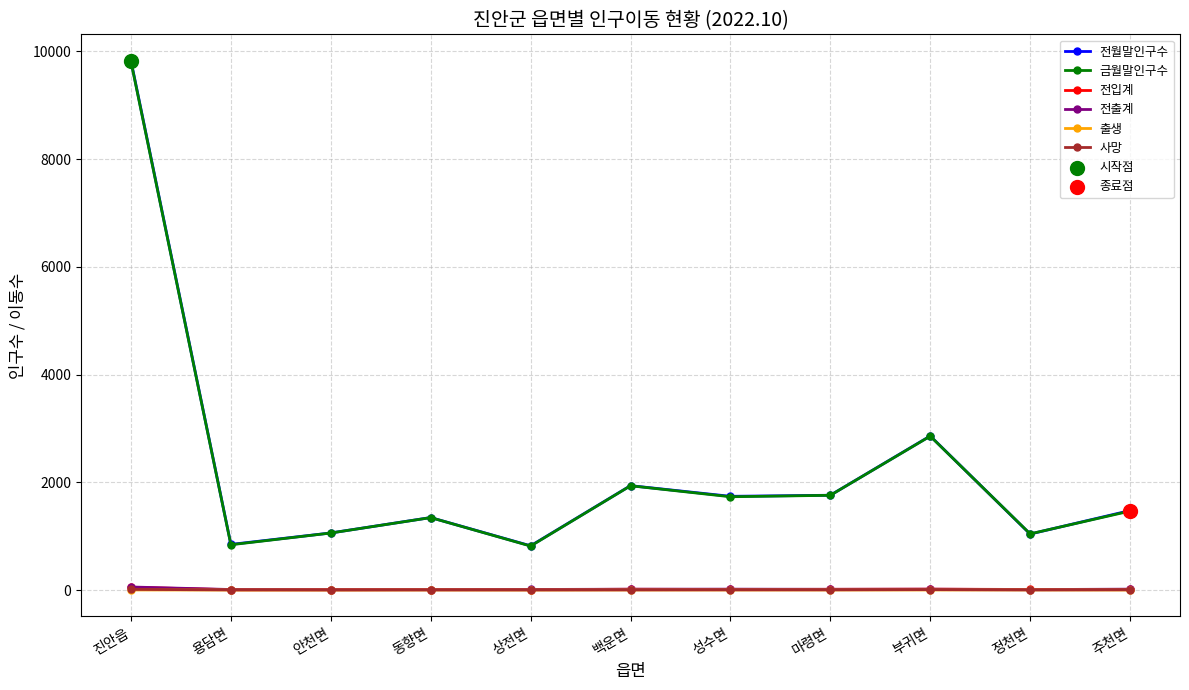

At which category is the sum across all series the highest?

진안읍